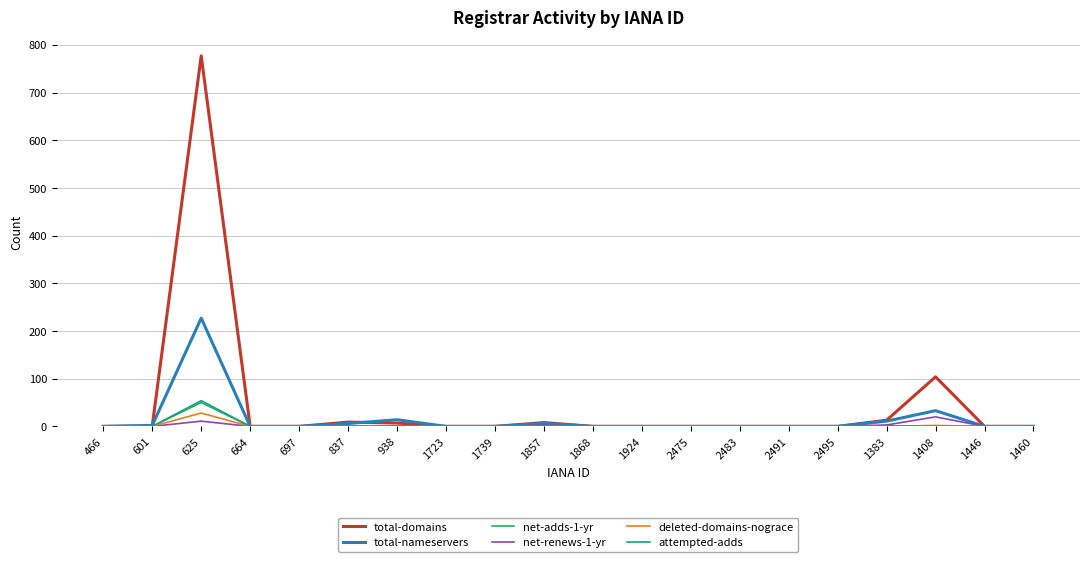

Is this an area chart (filled region under the line)?

No